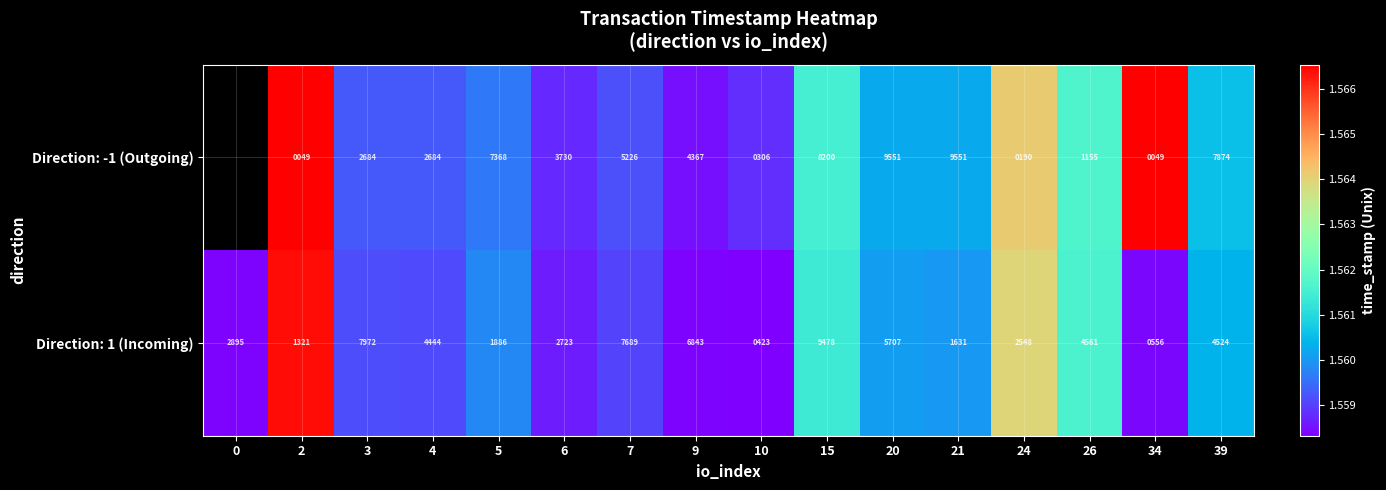

What is the sum of the Direction: -1 (Outgoing) values at 6 and 9?

8097